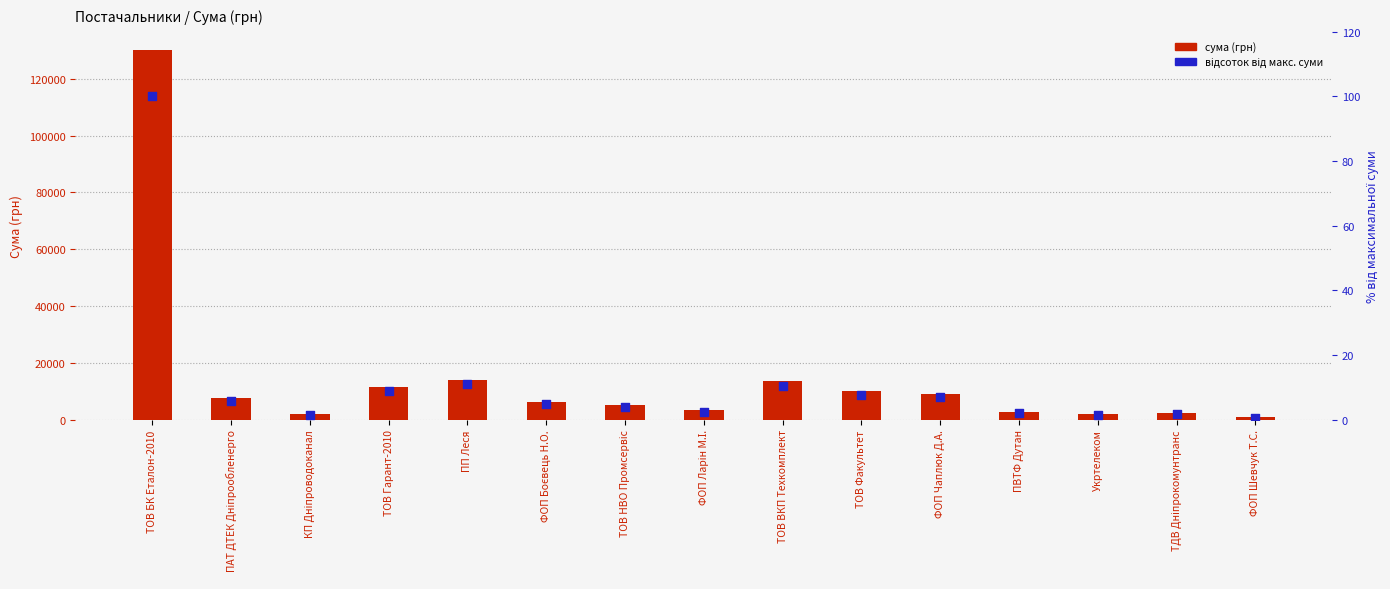

At which category is the sum across all series the highest?

ТОВ БК Еталон-2010